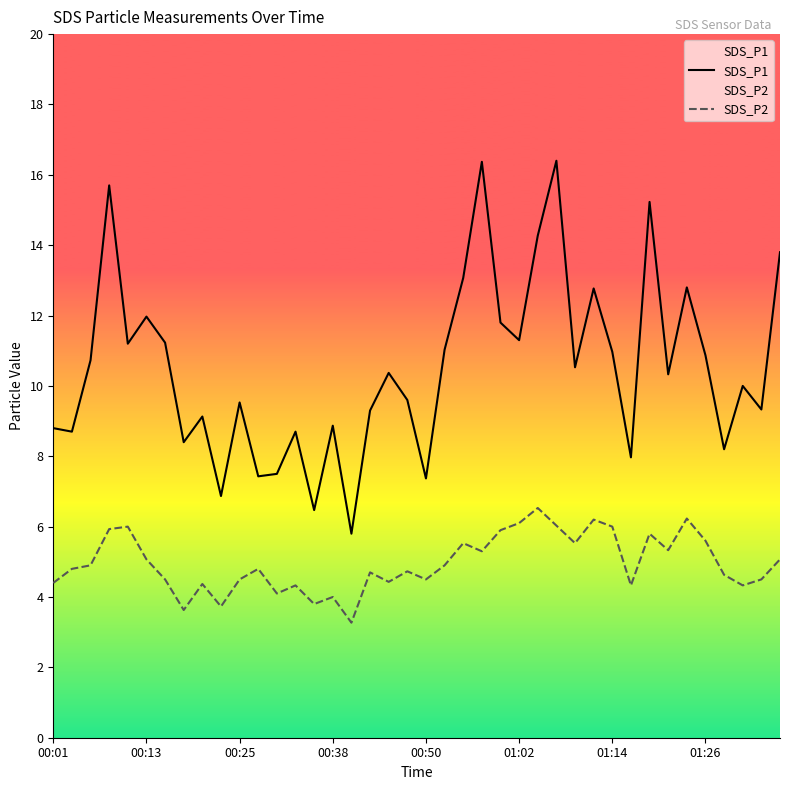

At how many categories does at least one series exceed 4?

40